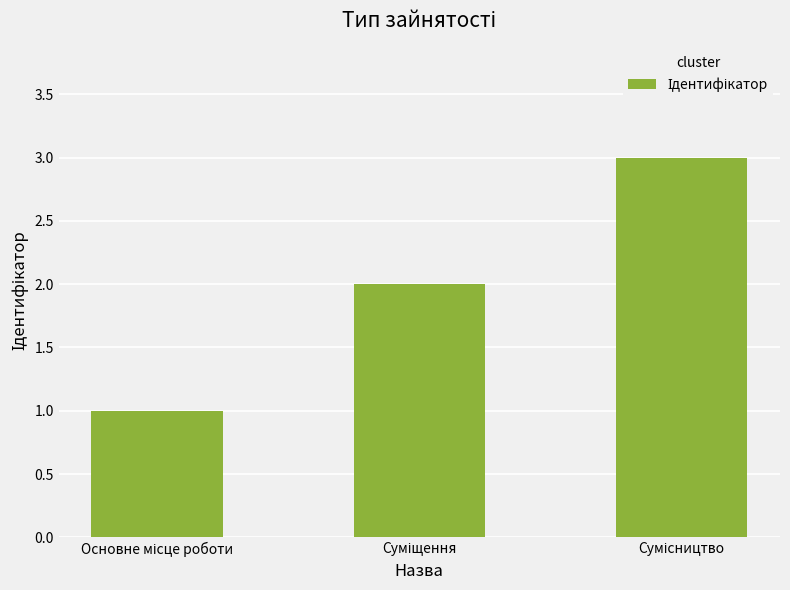

What is the value of the 2nd bar from the left?

2